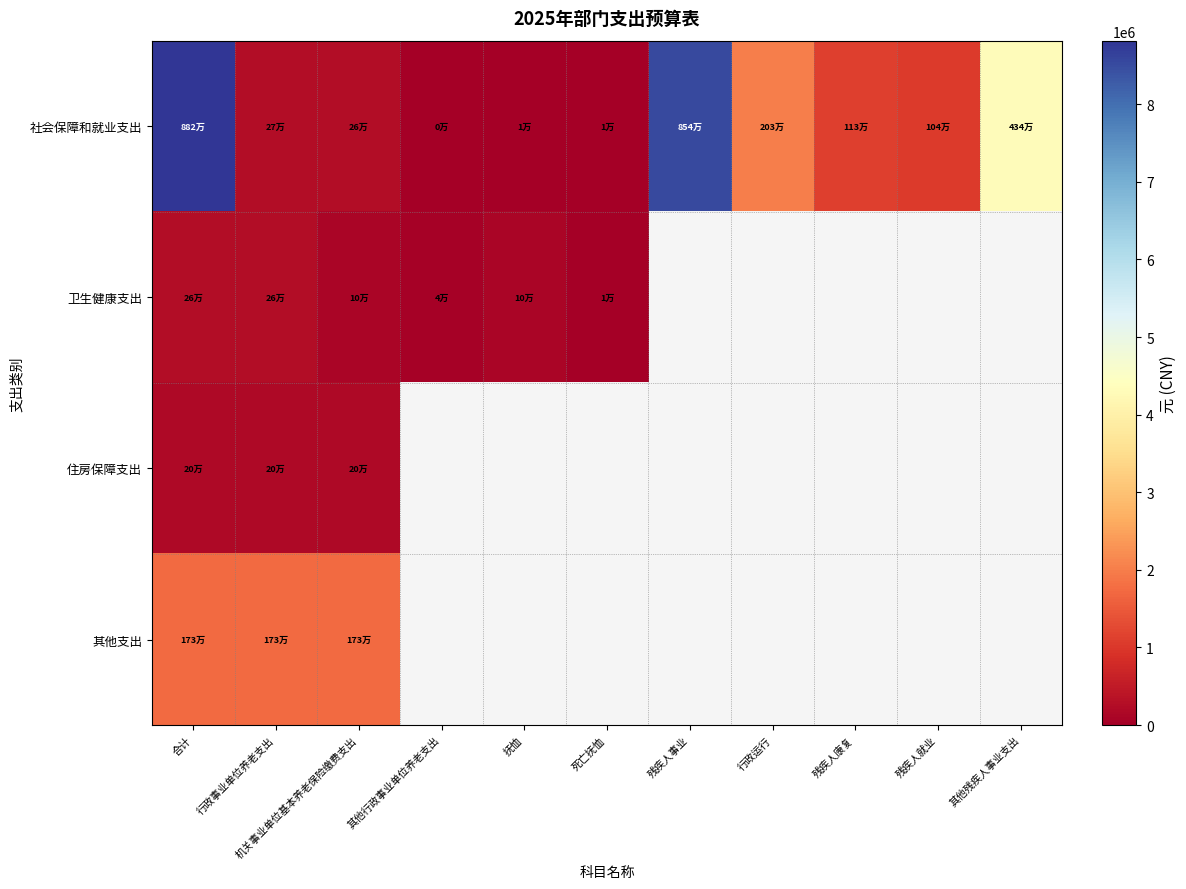

What is the minimum value for 住房保障支出?

196895.5